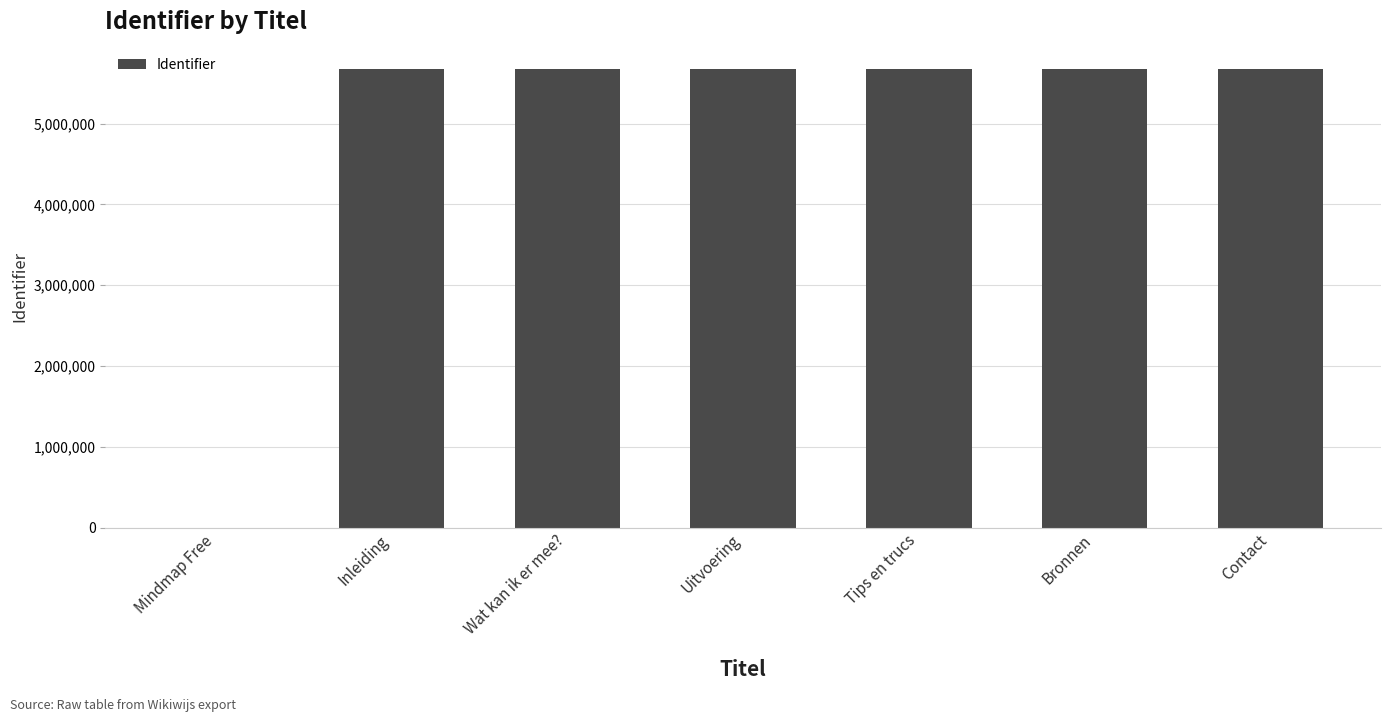

What is the average value?

4867810